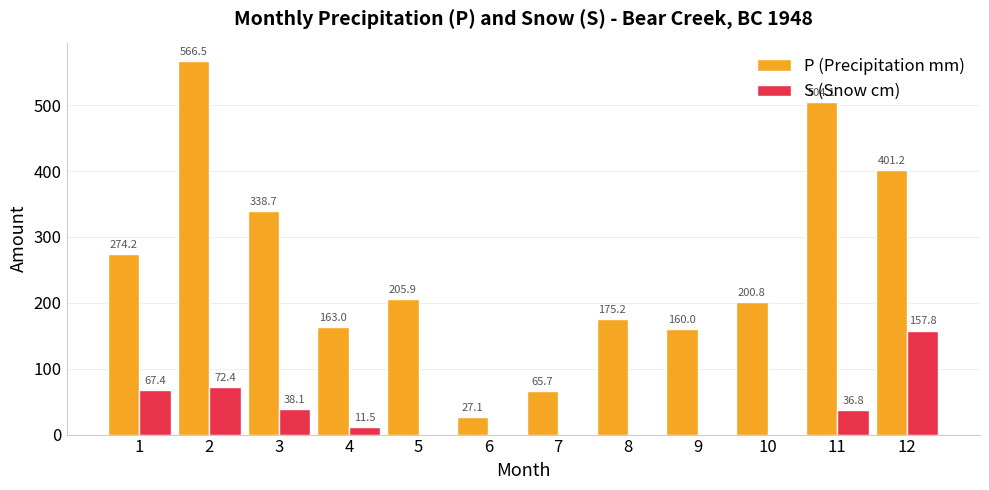

Which category has the highest value in the S (Snow cm) series?

12